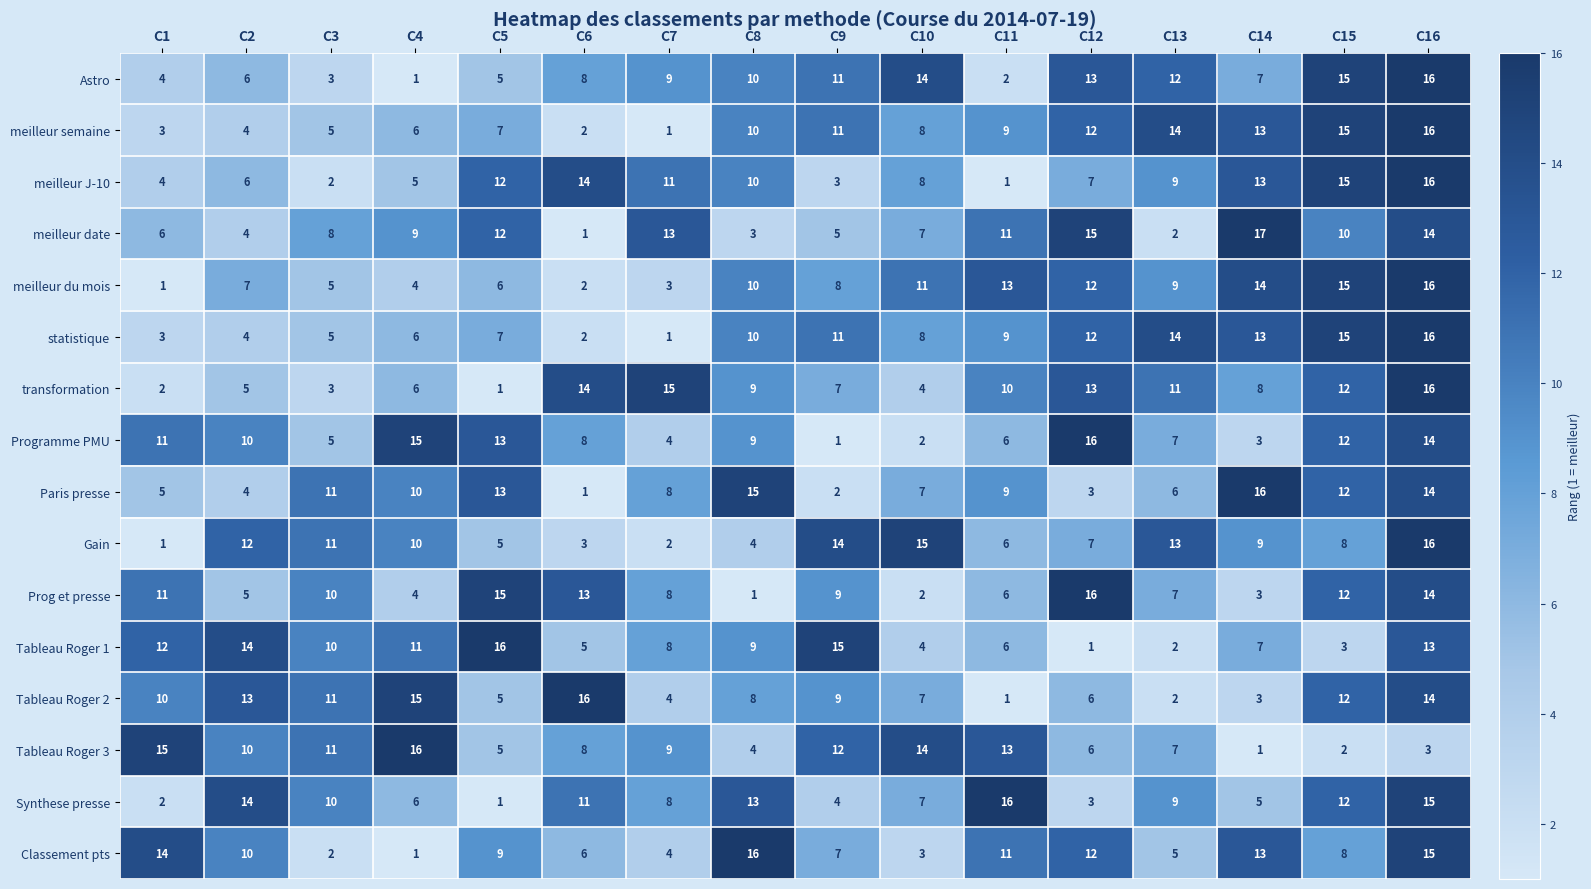

What is the maximum value for meilleur du mois?

16